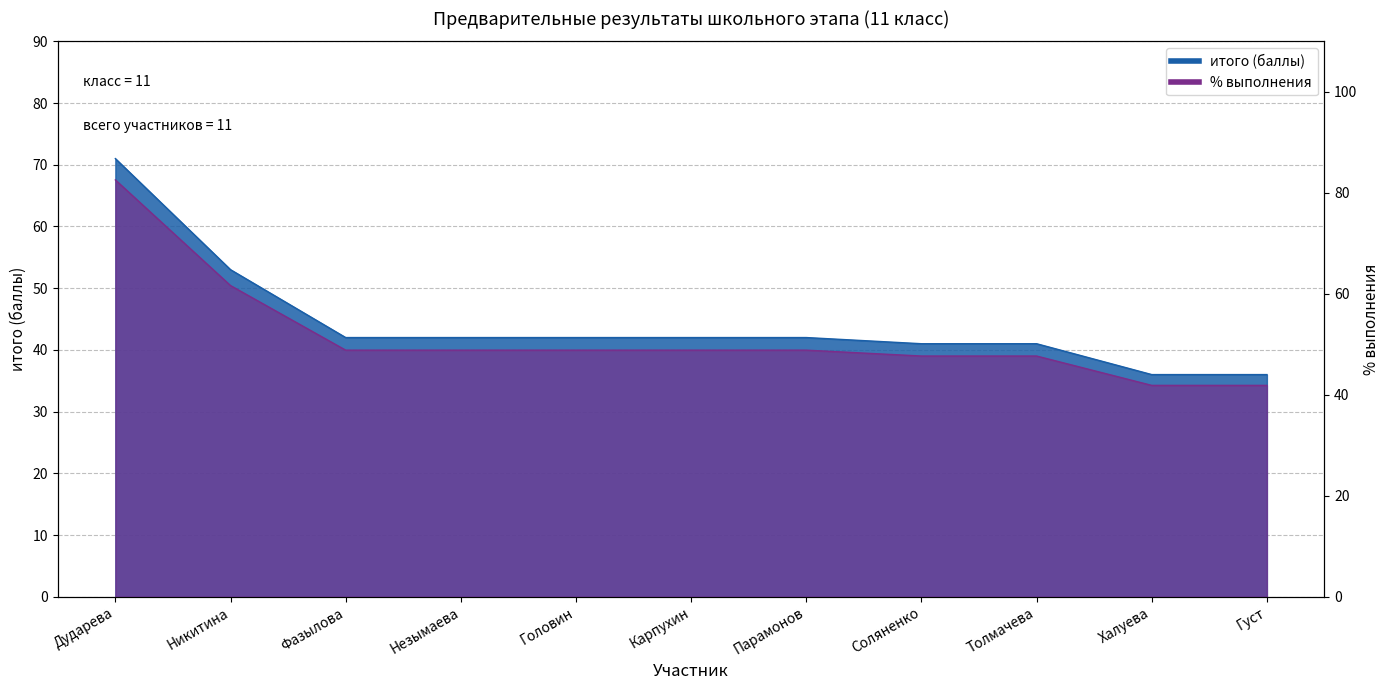

What is the sum of all values?

488